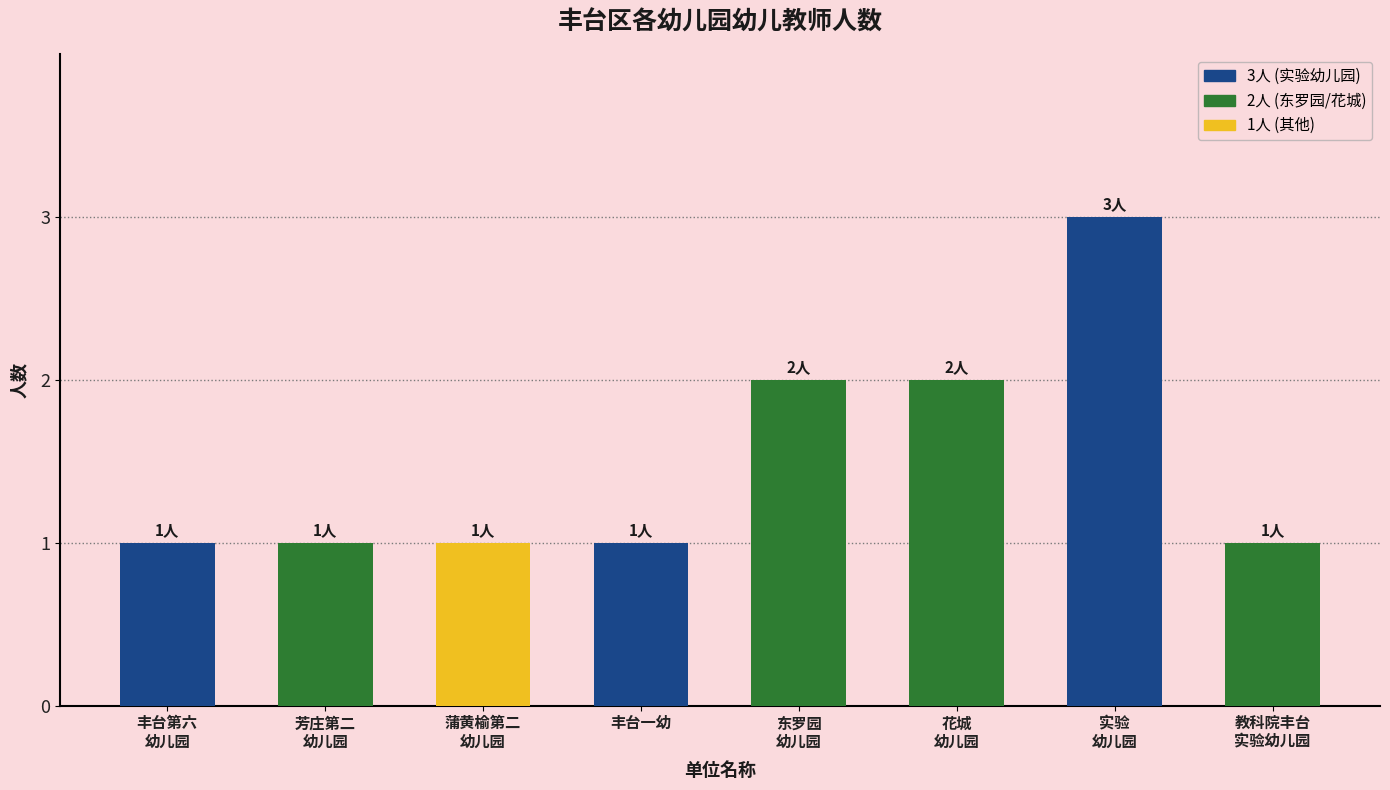

Are the bars horizontal?

No